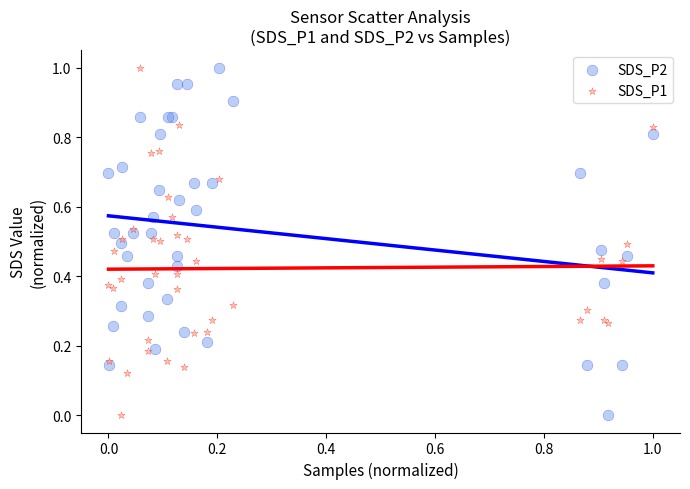

What are all the series names shown in the legend?

SDS_P2, SDS_P1